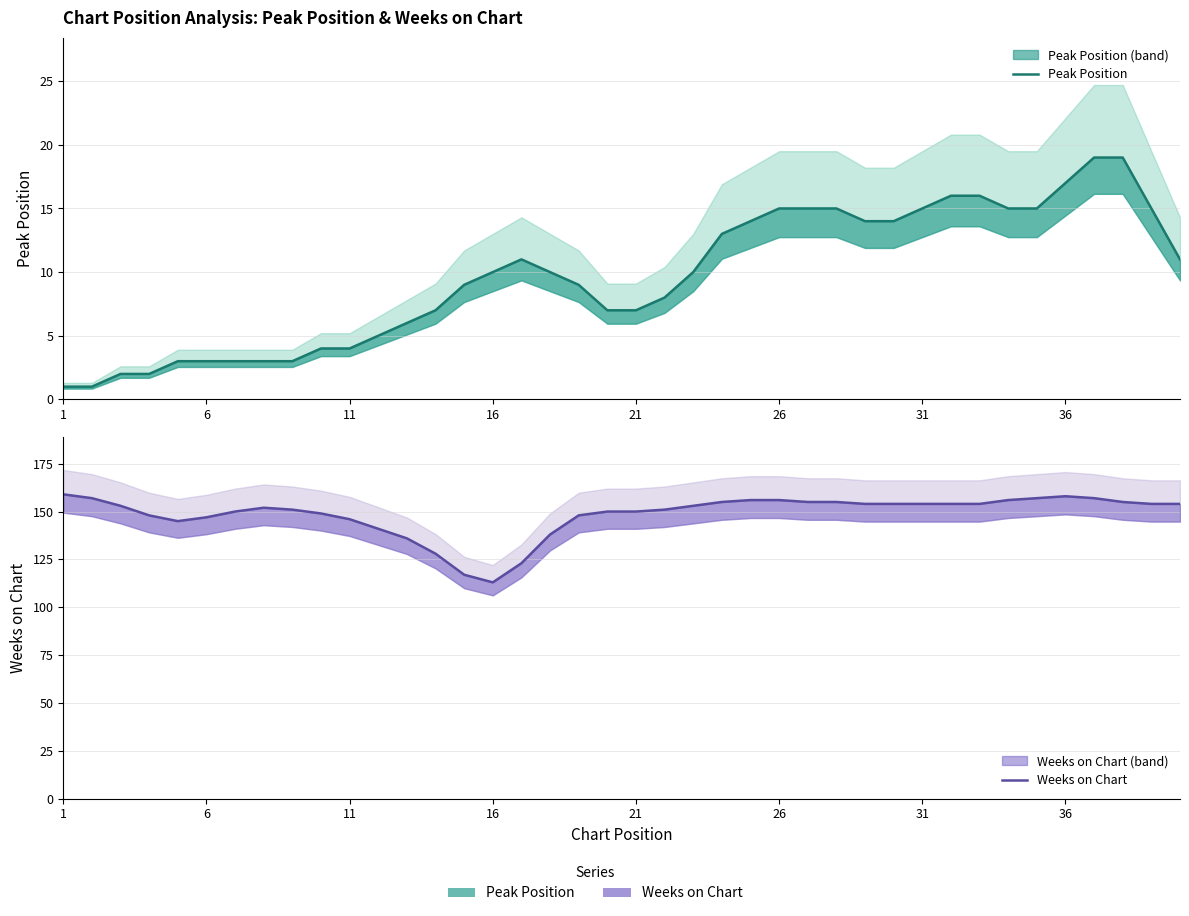

Reading left to right, extract all data points from this chart.

Peak Position: 1	1	2	2	3	3	3	3	3	4	4	5	6	7	9	10	11	10	9	7	7	8	10	13	14	15	15	15	14	14	15	16	16	15	15	17	19	19	15	11
Weeks on Chart: 159	157	153	148	145	147	150	152	151	149	146	141	136	128	117	113	123	138	148	150	150	151	153	155	156	156	155	155	154	154	154	154	154	156	157	158	157	155	154	154